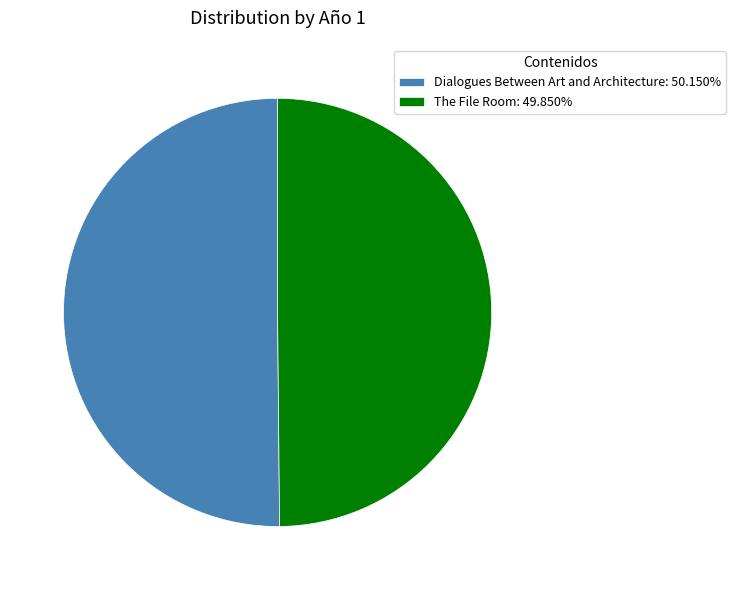

How many segments does this pie chart have?

2